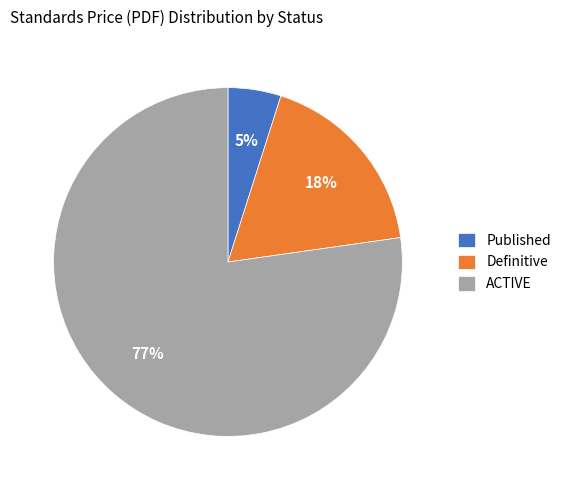

Is there a majority slice in this chart?

Yes